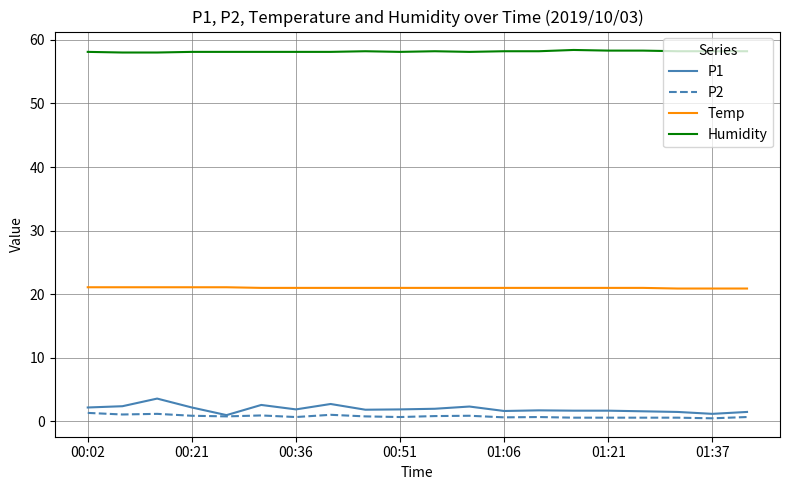

Does the chart display data point markers on the line(s)?

No